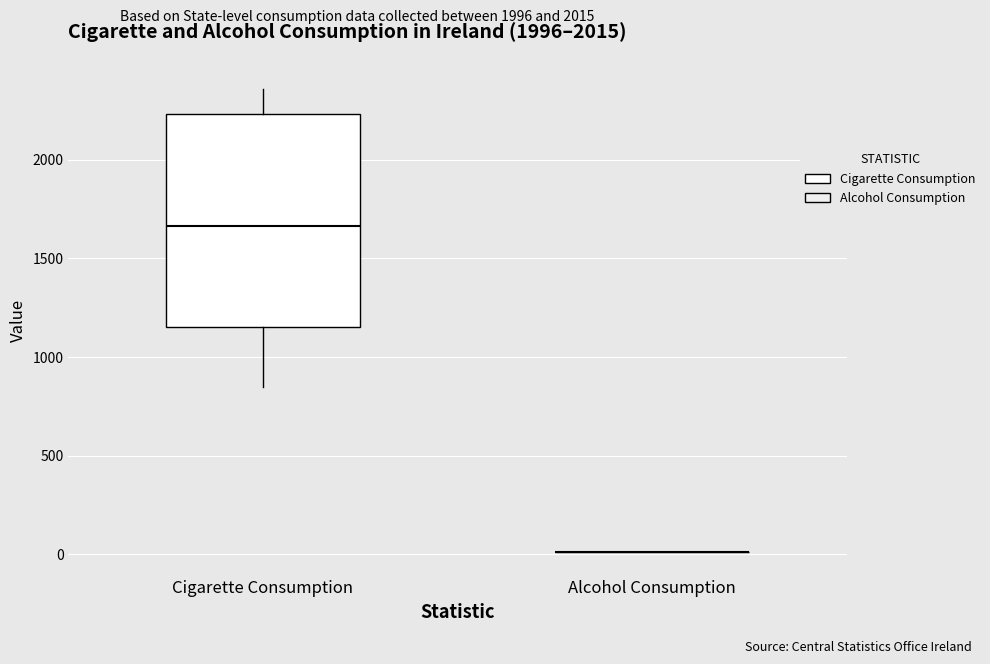

Comparing the boxes themselves (not the whiskers), which one is the tallest?

Cigarette Consumption